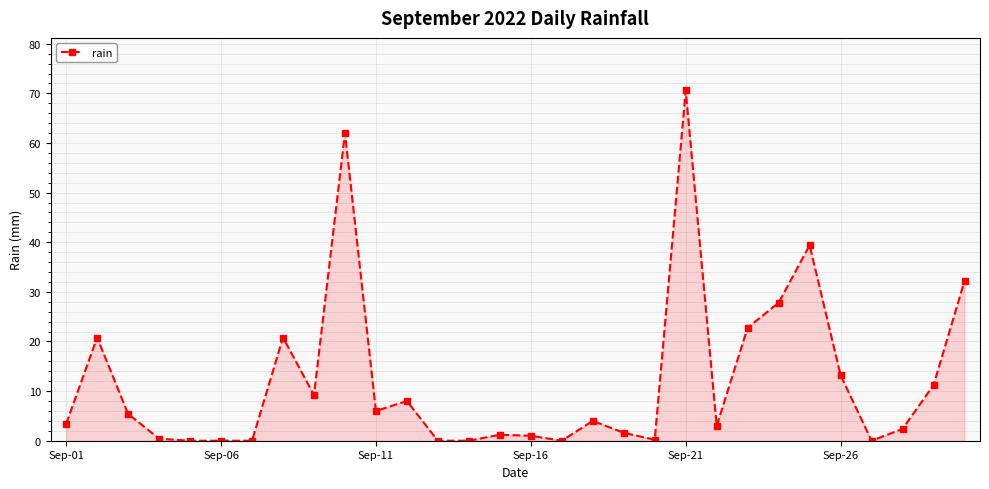

Does the chart have visible grid lines?

Yes